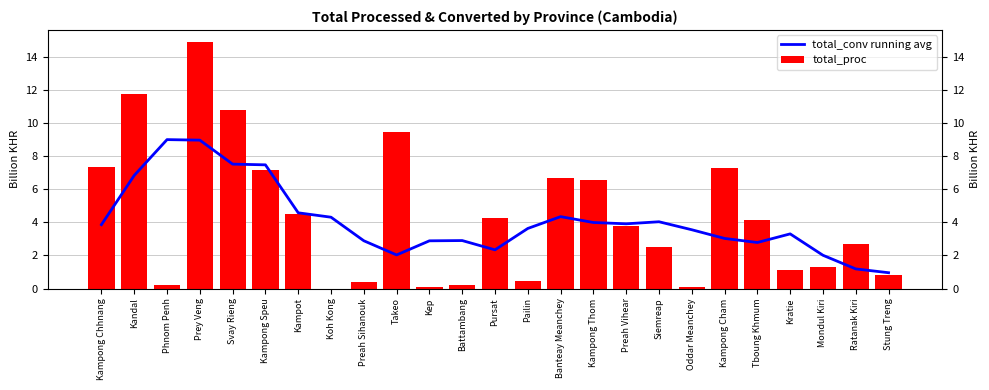

What position from the left is Kampong Speu?

6